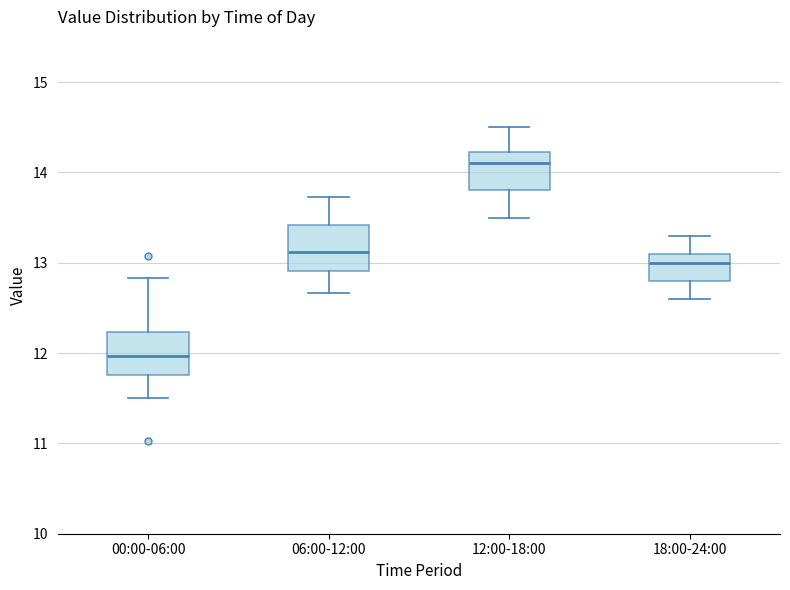

Which box's median line is the highest?

12:00-18:00